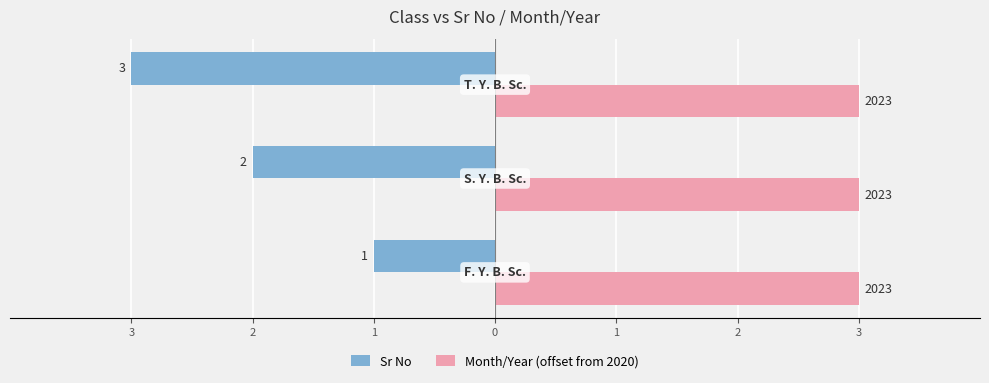

What are all the series names shown in the legend?

Sr No, Month/Year (offset from 2020)